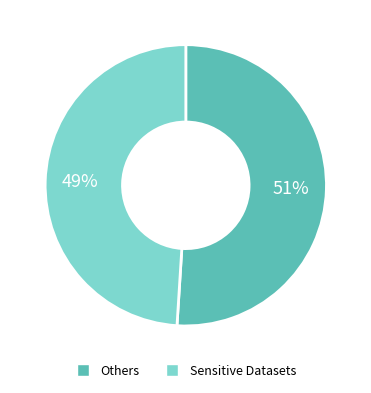

To the nearest percent, what is the difference between the largest and smallest slice percentages?

2%